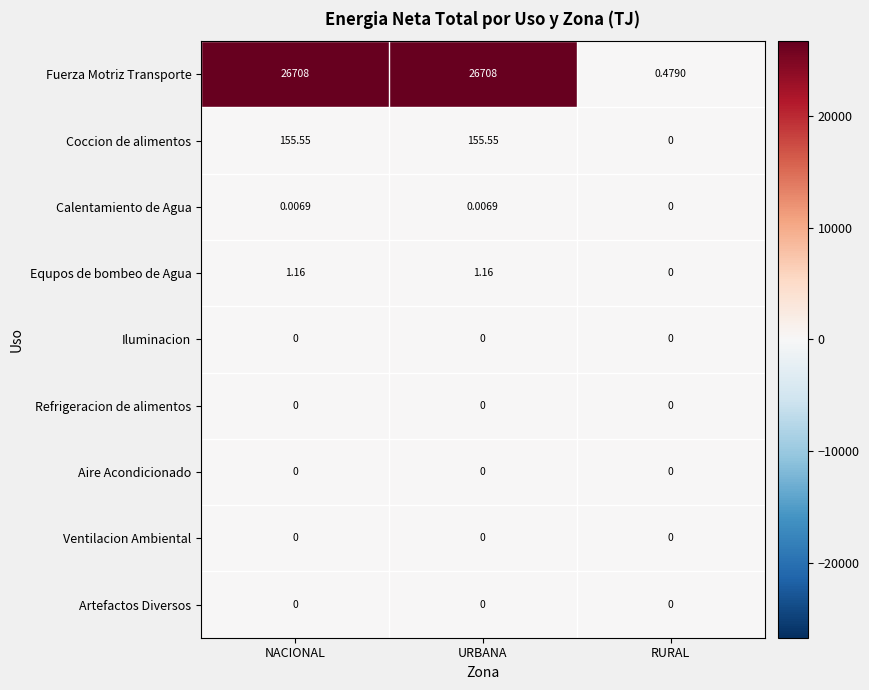

Between NACIONAL and RURAL, which series saw the biggest shift?

Fuerza Motriz Transporte